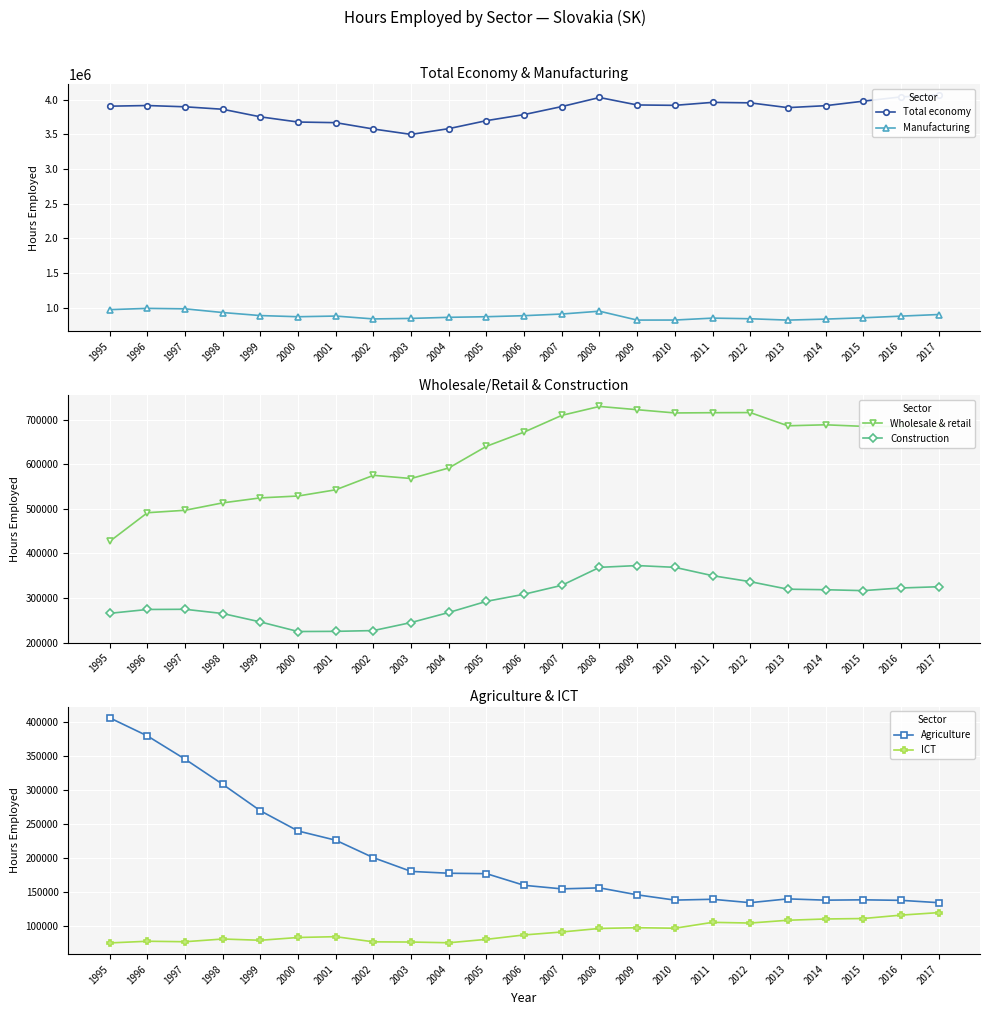

The value of Manufacturing at 2009 is 821179. True or false?

True